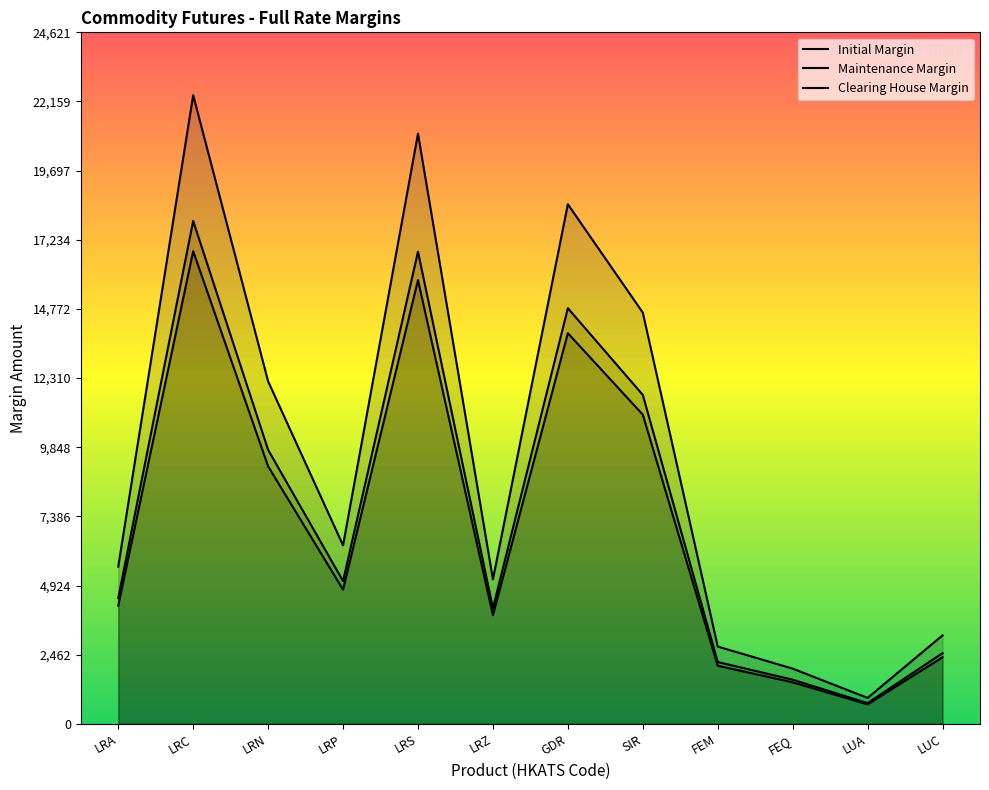

At which category is the sum across all series the highest?

LRC